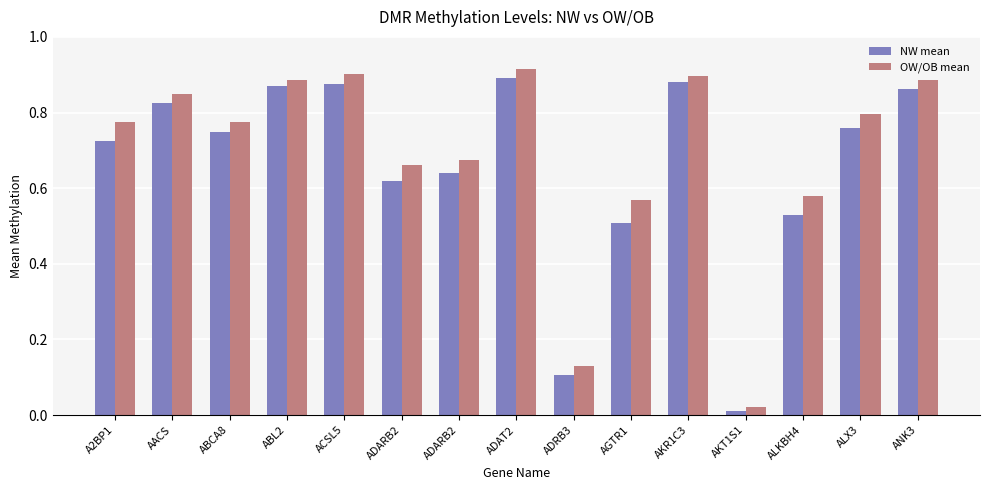

How many bars are there in each group?

2